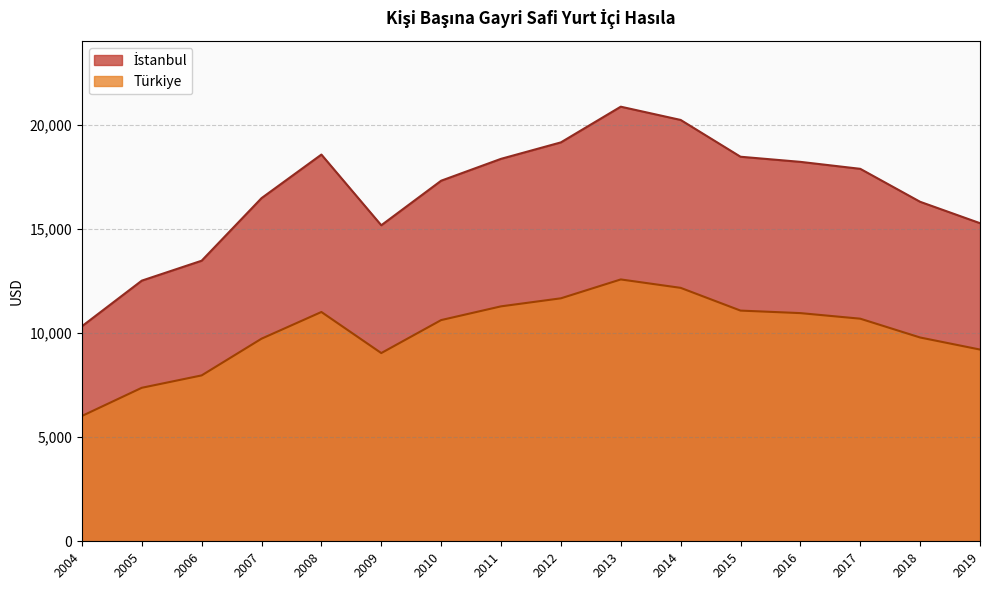

What are all the series names shown in the legend?

İstanbul, Türkiye